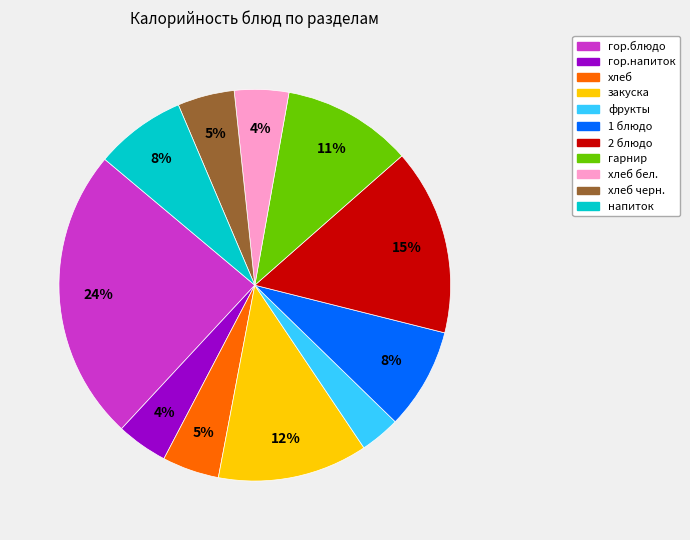

To the nearest percent, what is the average slice percentage?

9%